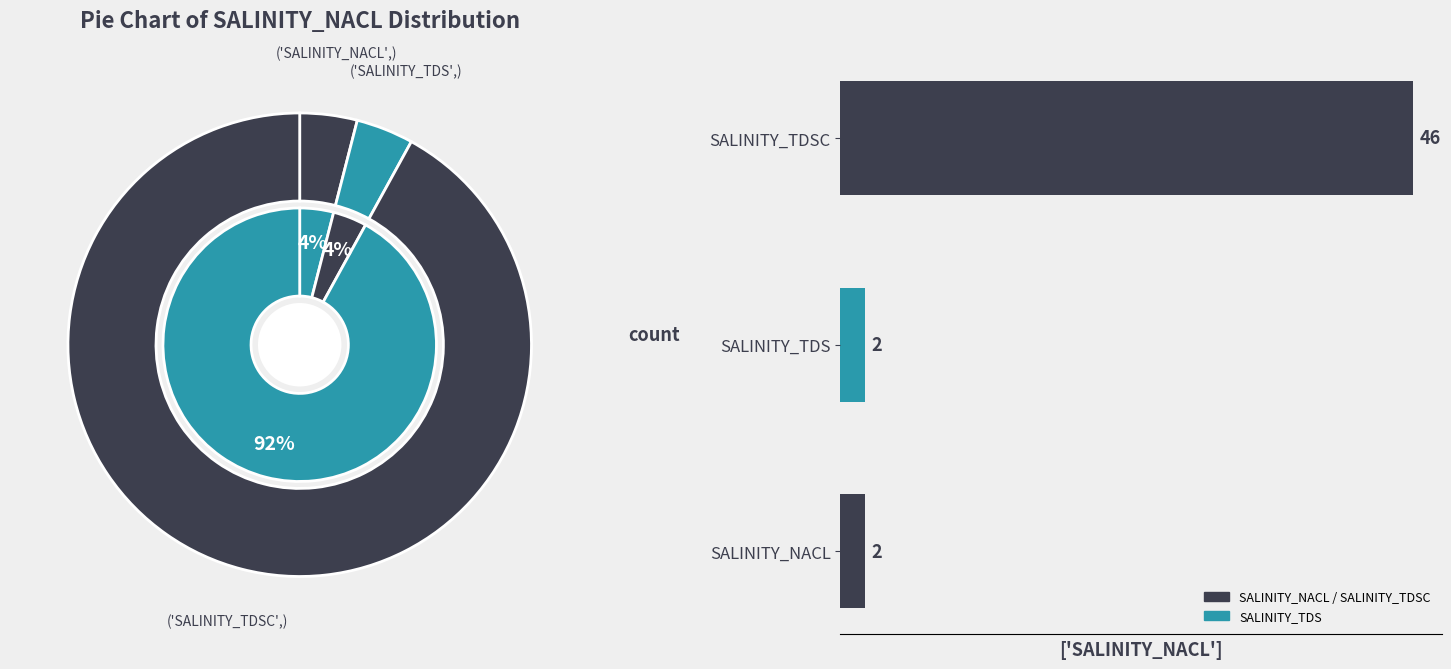

True or false: SALINITY_TDSC accounts for 82% of the total.

False